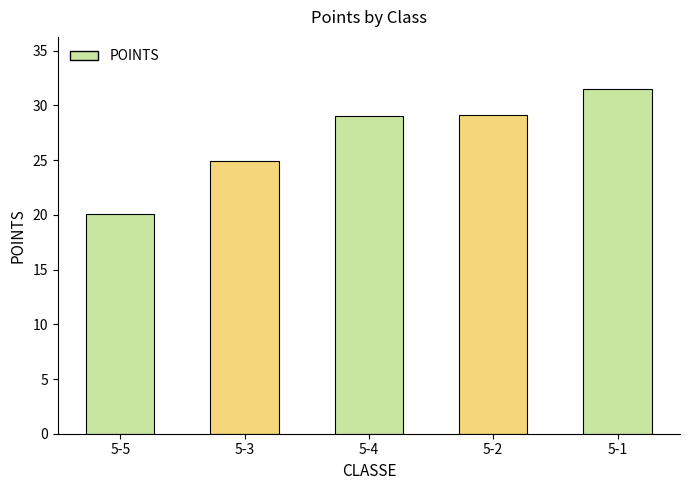

Count the number of categories in the chart.

5